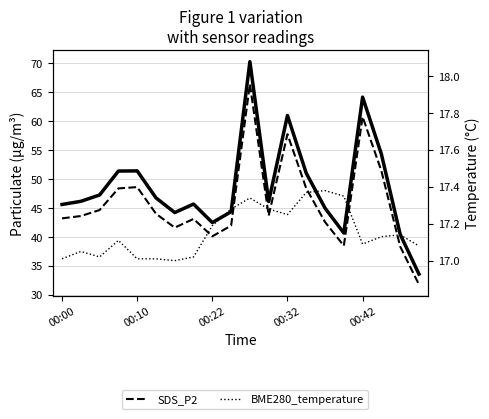

The value of BME280_temperature at 00:22 is 25.0. True or false?

False